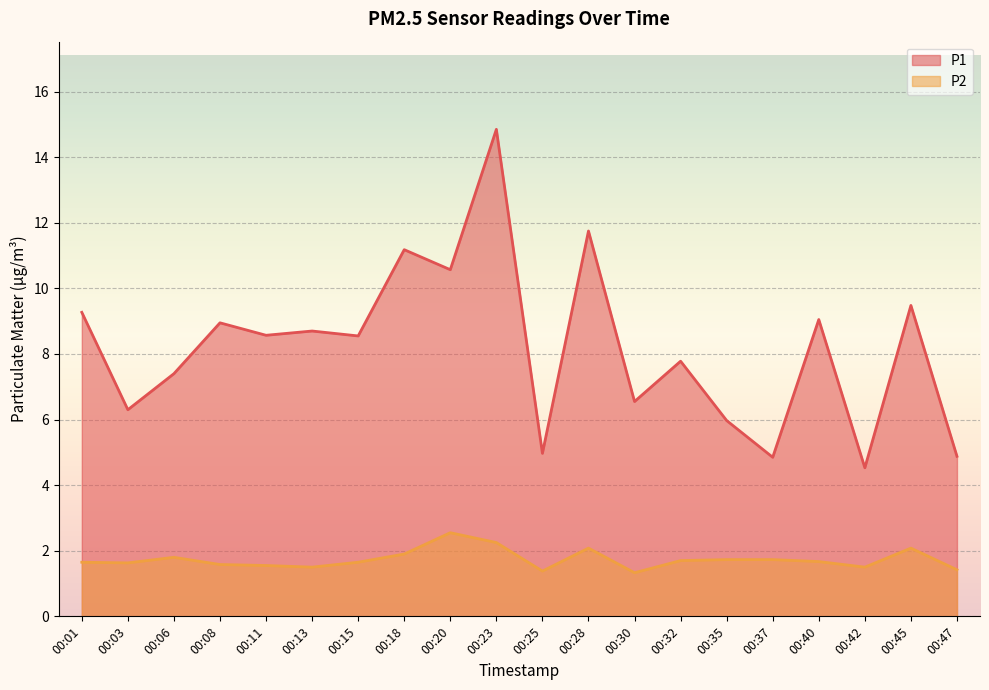

The value of P2 at 00:01 is 1.6. True or false?

True